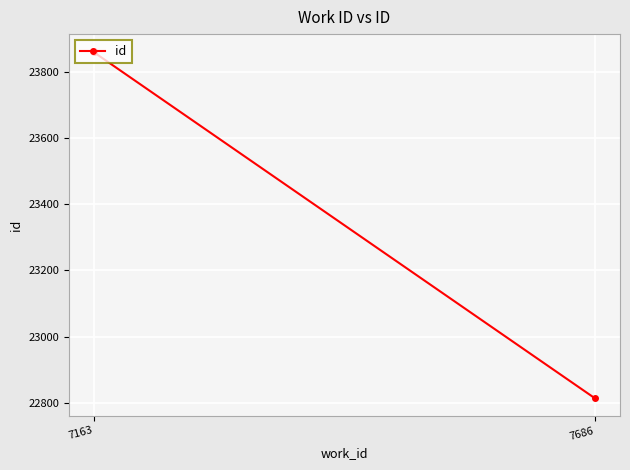

At which label is the value closest to 23338?

7163